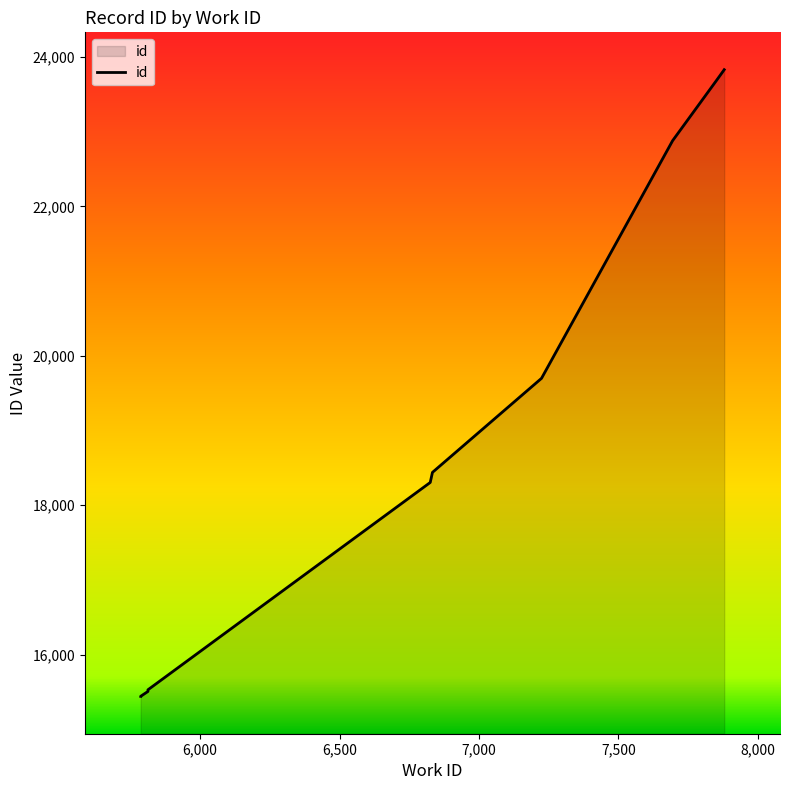

Rank the categories by value from lowest to highest.

5787, 5787, 5813, 5813, 6825, 6833, 7224, 7694, 7853, 7879